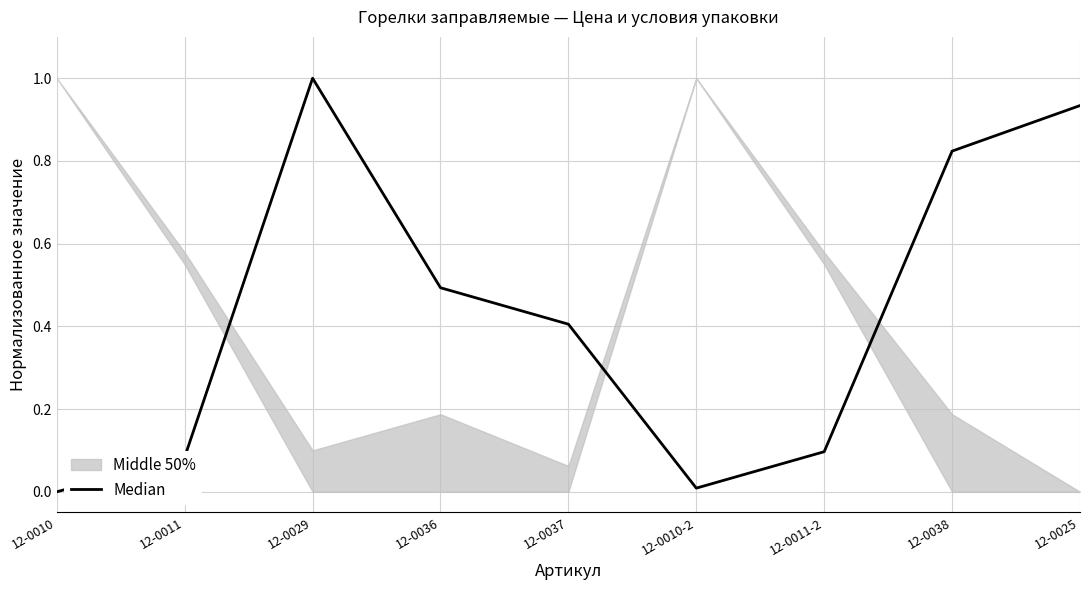

True or false: the data shows 0.5 at 12-0036.

True